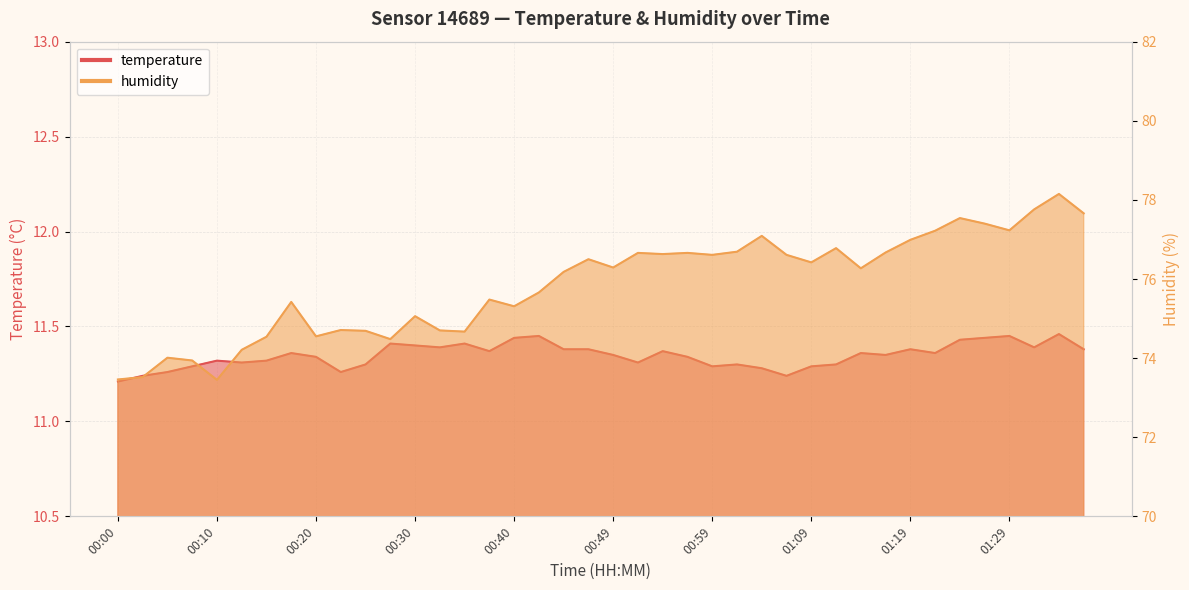

What is the sum of all humidity values?

3033.9